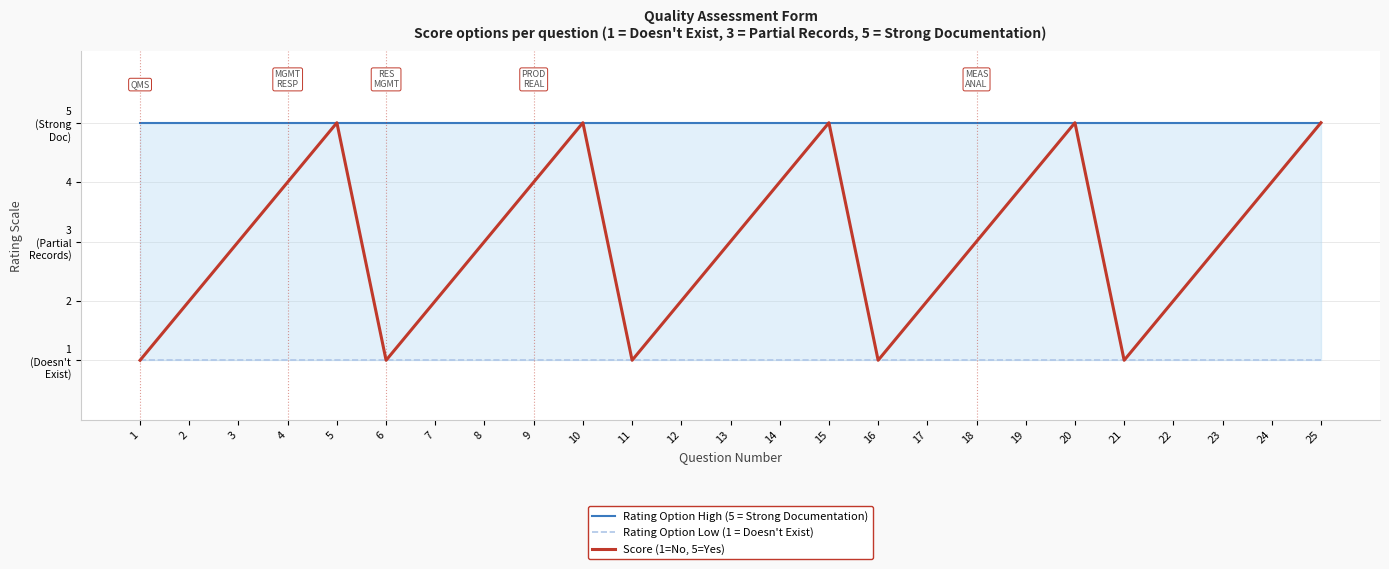

List the series in order of their peak value, lowest first.

Rating Option Low (1 = Doesn't Exist), Rating Option High (5 = Strong Documentation), Score (1=No, 5=Yes)